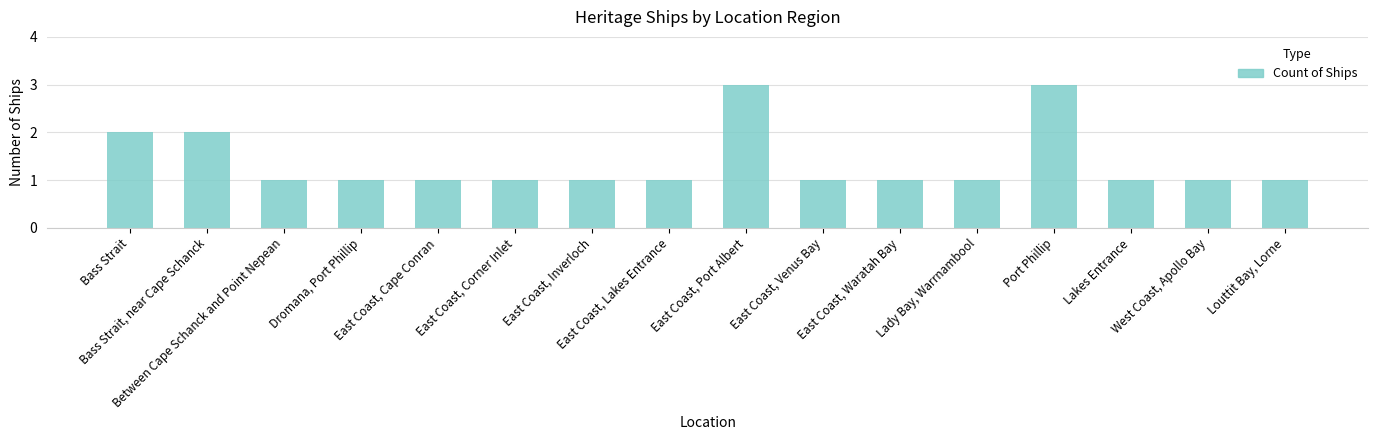

Reading left to right, list all the values displayed in this chart.

2	2	1	1	1	1	1	1	3	1	1	1	3	1	1	1